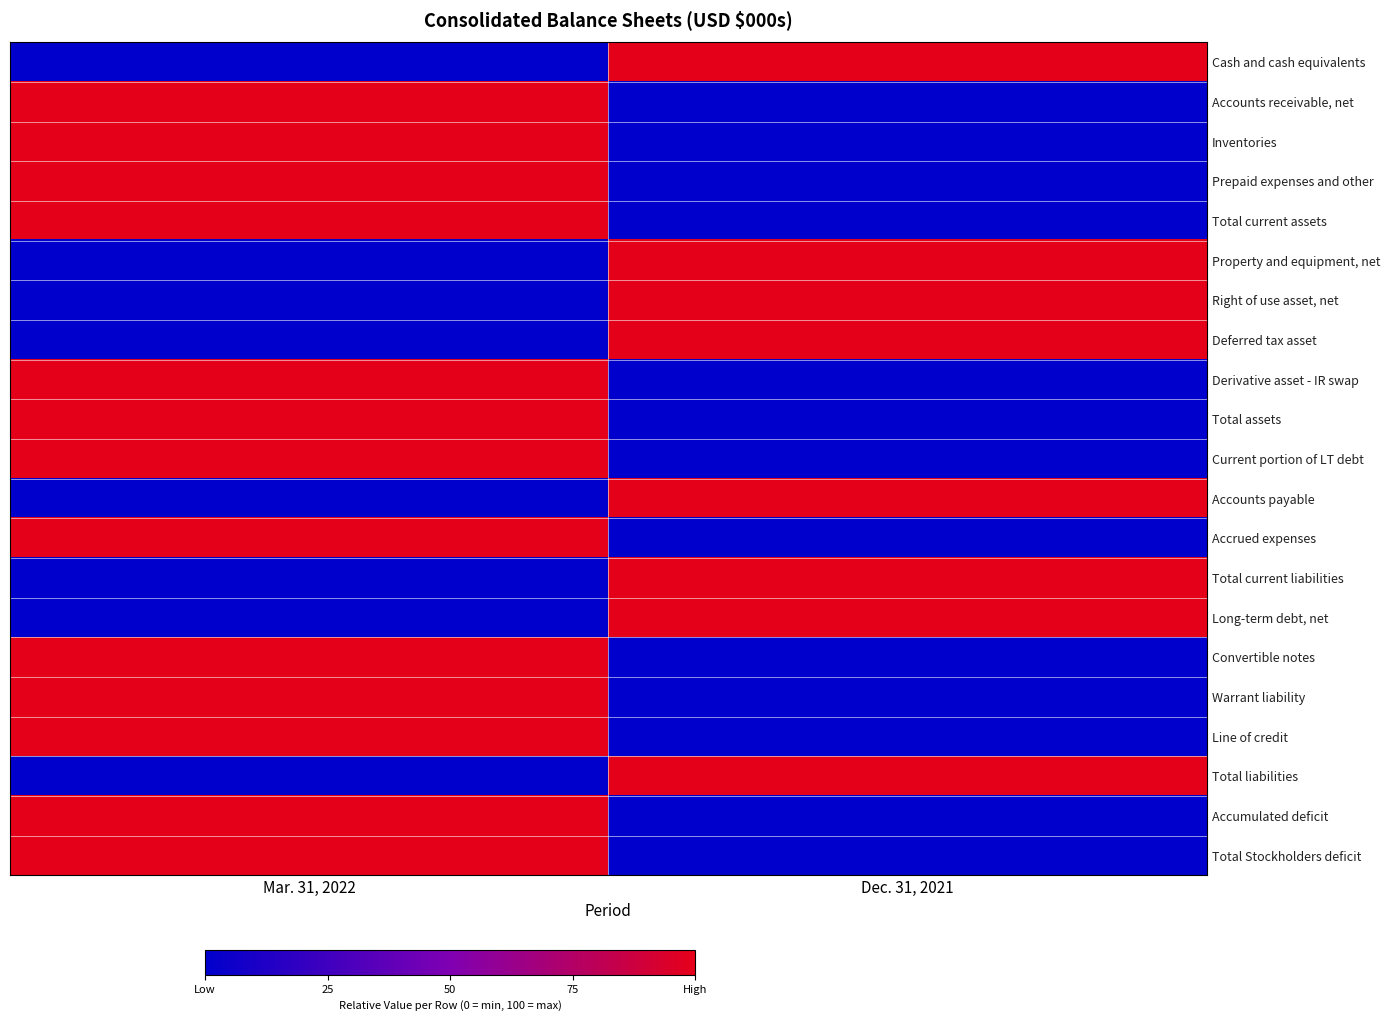

Reading right to left, extract all data points from this chart.

Cash and cash equivalents: Dec. 31, 2021=1	Mar. 31, 2022=0
Accounts receivable, net: Dec. 31, 2021=0	Mar. 31, 2022=1
Inventories: Dec. 31, 2021=0	Mar. 31, 2022=1
Prepaid expenses and other: Dec. 31, 2021=0	Mar. 31, 2022=1
Total current assets: Dec. 31, 2021=0	Mar. 31, 2022=1
Property and equipment, net: Dec. 31, 2021=1	Mar. 31, 2022=0
Right of use asset, net: Dec. 31, 2021=1	Mar. 31, 2022=0
Deferred tax asset: Dec. 31, 2021=1	Mar. 31, 2022=0
Derivative asset - IR swap: Dec. 31, 2021=0	Mar. 31, 2022=1
Total assets: Dec. 31, 2021=0	Mar. 31, 2022=1
Current portion of LT debt: Dec. 31, 2021=0	Mar. 31, 2022=1
Accounts payable: Dec. 31, 2021=1	Mar. 31, 2022=0
Accrued expenses: Dec. 31, 2021=0	Mar. 31, 2022=1
Total current liabilities: Dec. 31, 2021=1	Mar. 31, 2022=0
Long-term debt, net: Dec. 31, 2021=1	Mar. 31, 2022=0
Convertible notes: Dec. 31, 2021=0	Mar. 31, 2022=1
Warrant liability: Dec. 31, 2021=0	Mar. 31, 2022=1
Line of credit: Dec. 31, 2021=0	Mar. 31, 2022=1
Total liabilities: Dec. 31, 2021=1	Mar. 31, 2022=0
Accumulated deficit: Dec. 31, 2021=0	Mar. 31, 2022=1
Total Stockholders deficit: Dec. 31, 2021=0	Mar. 31, 2022=1